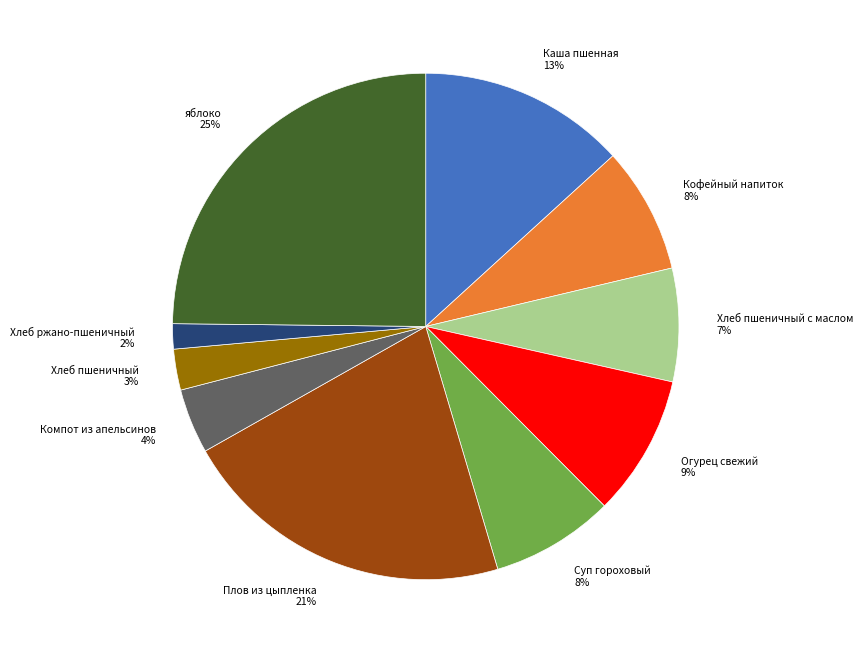

Count the number of slices in the pie.

10